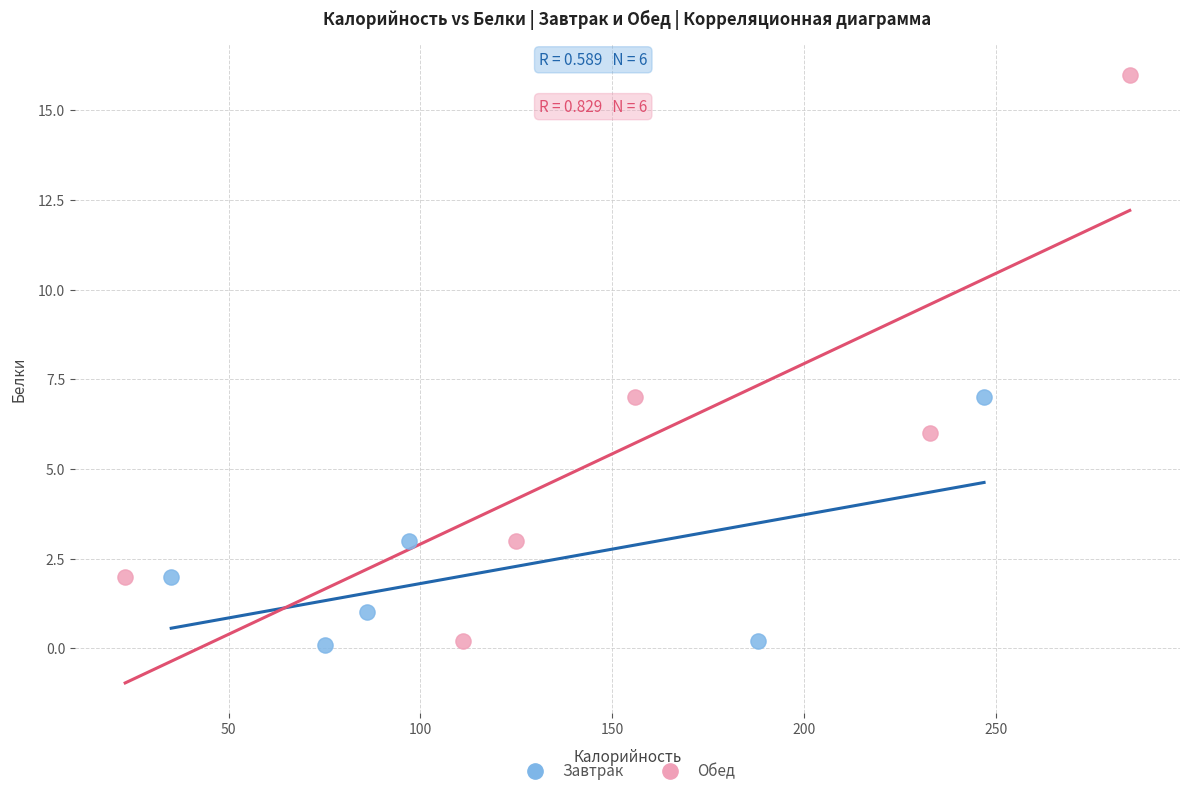

Which series contains the highest Y value?

Обед